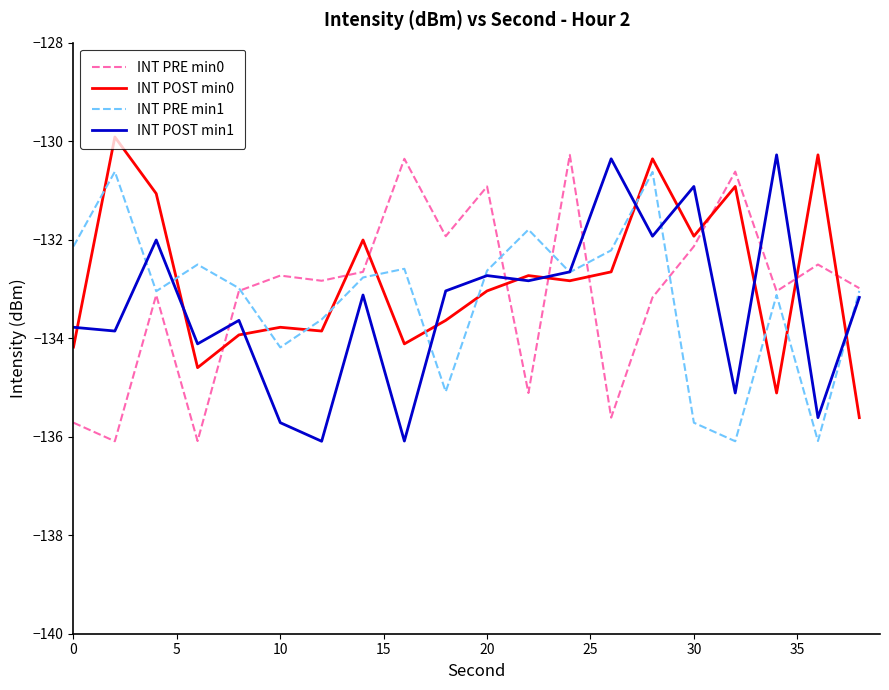

True or false: INT PRE min1 and INT POST min0 cross at least once.

True